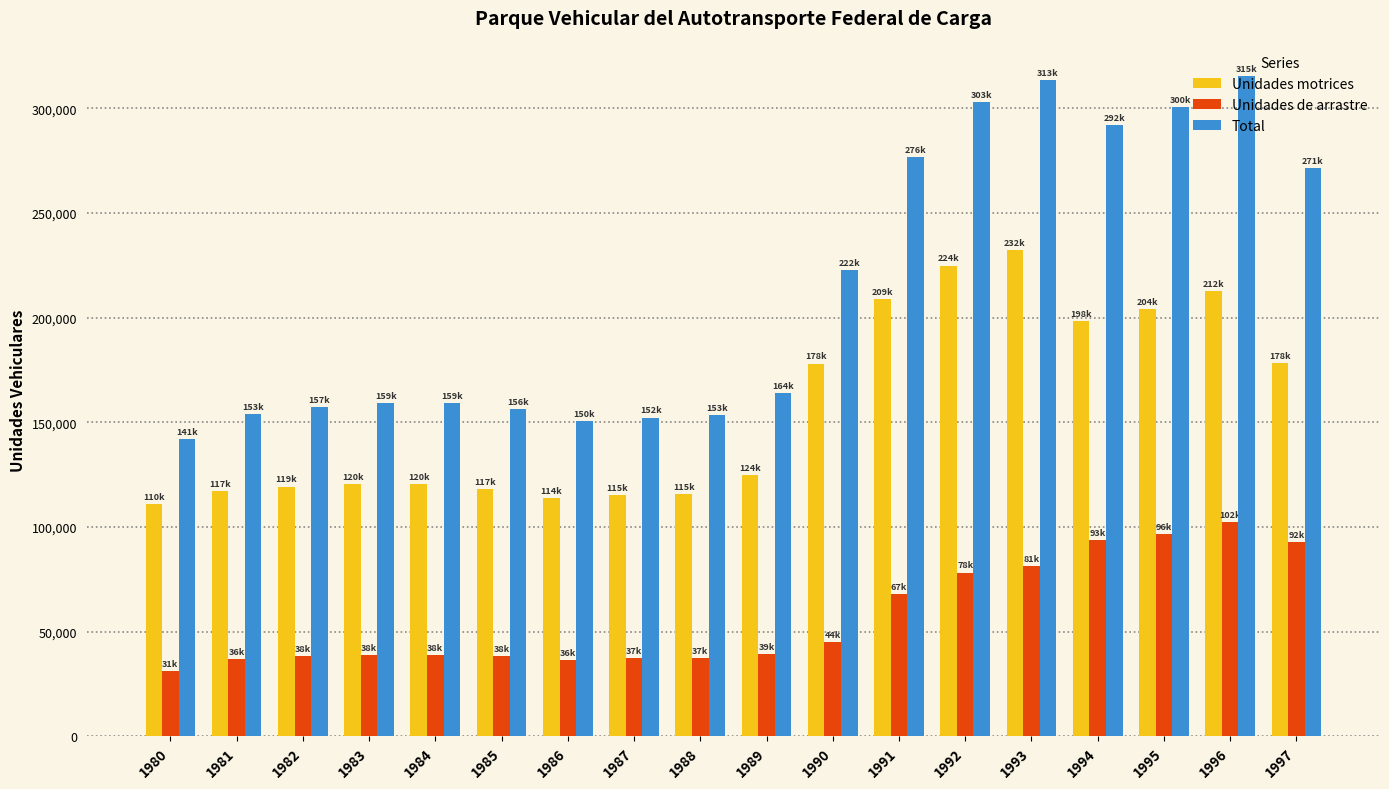

What is the difference between the highest and lowest values at 1995?

204117